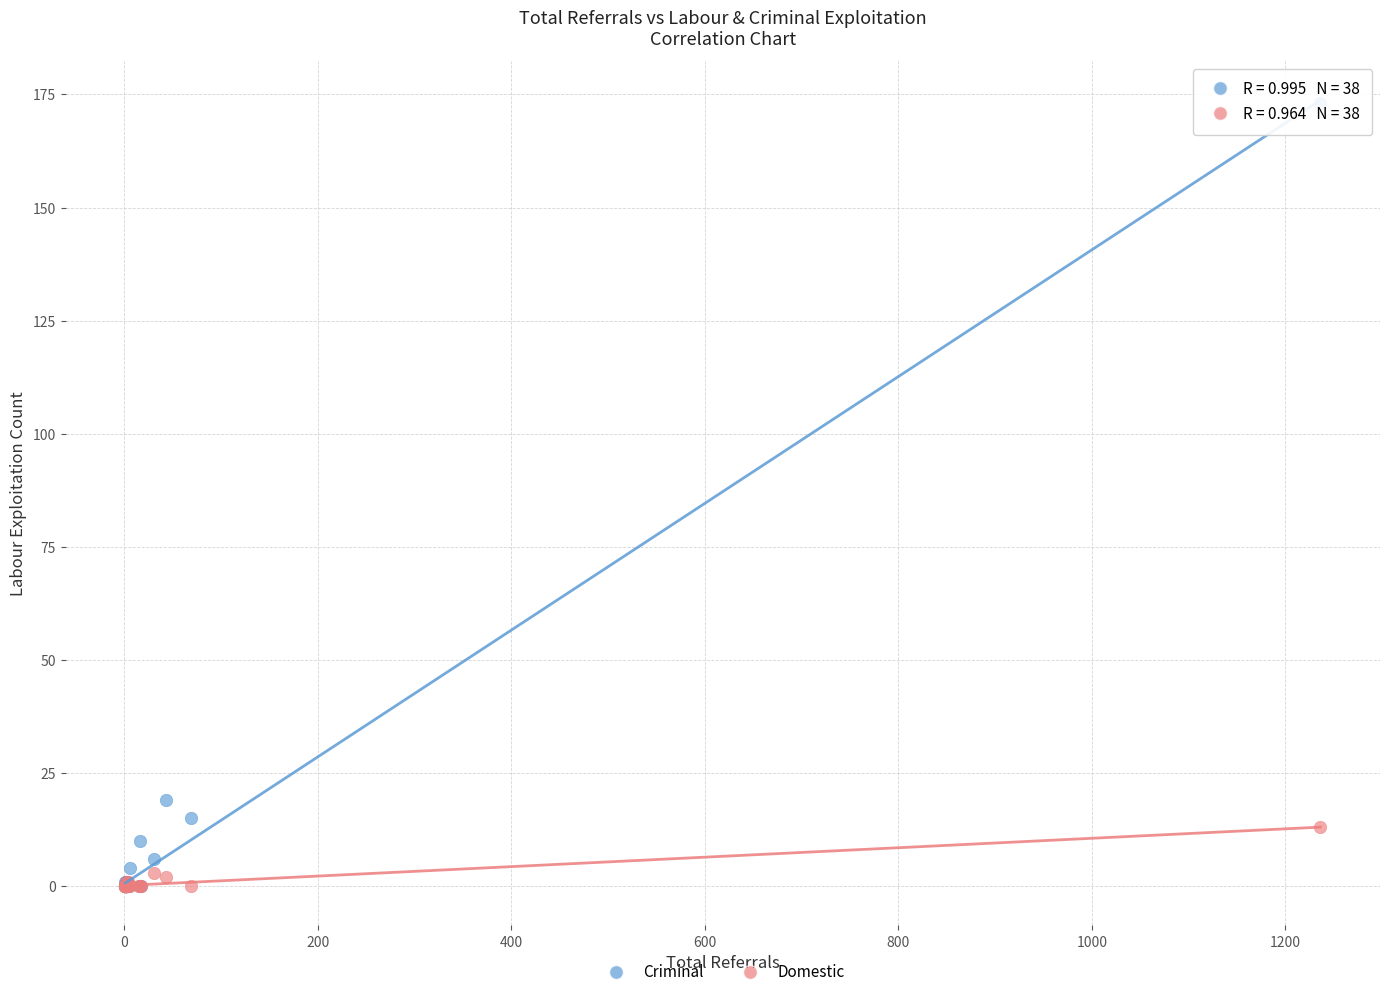

In the Criminal series, what Y value is closest to 86?

19